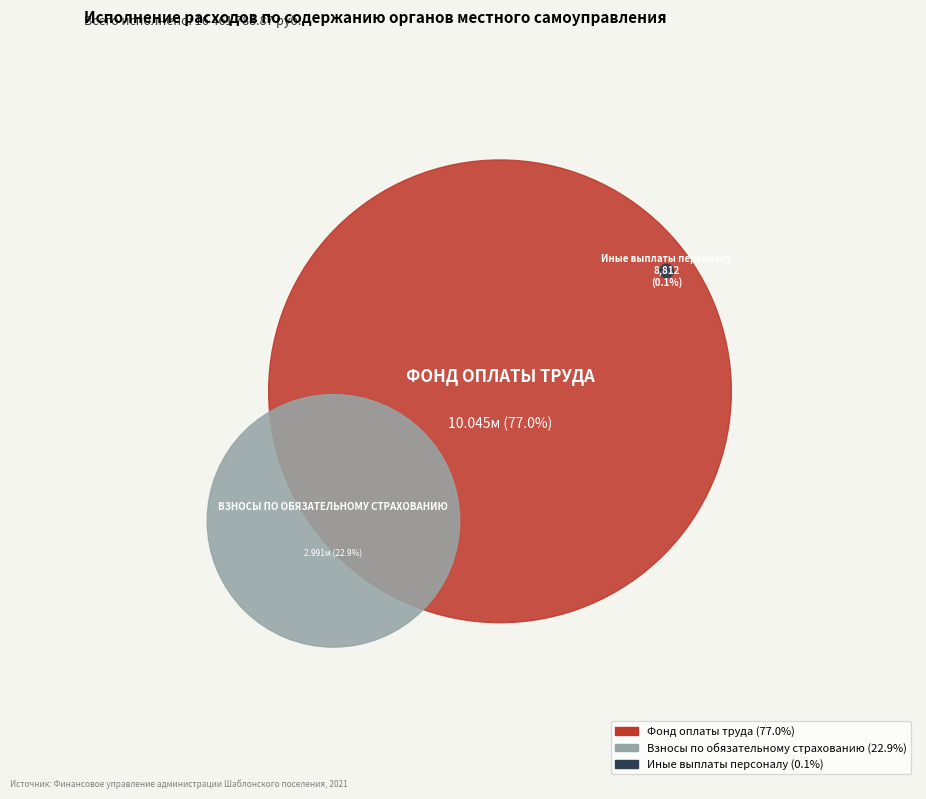

To the nearest percent, what is the combined percentage of Фонд оплаты труда and Взносы по обязательному страхованию?

100%